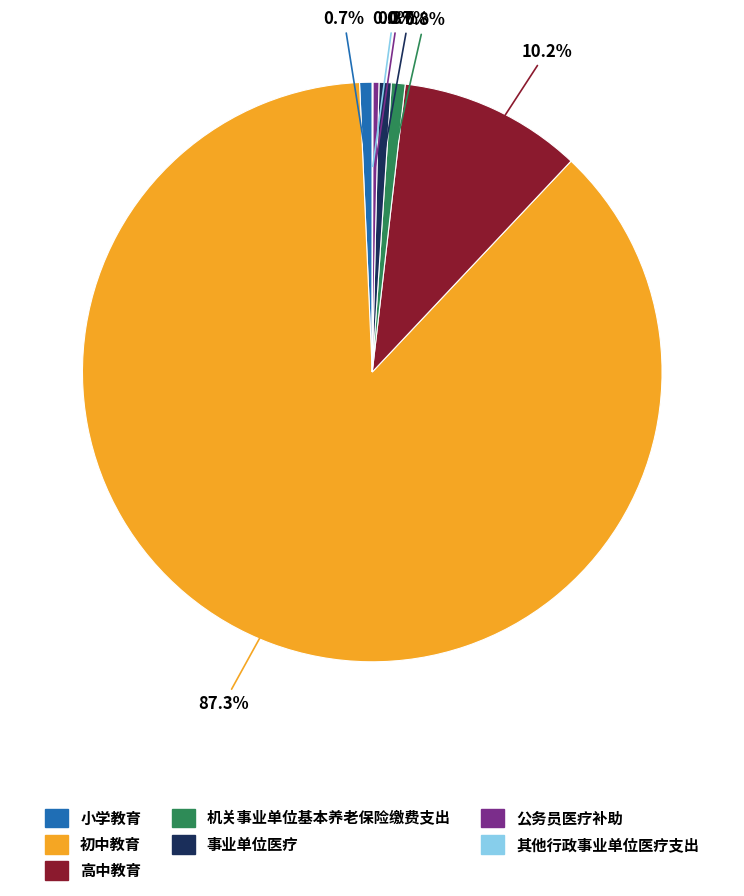

Which slice is the largest?

初中教育